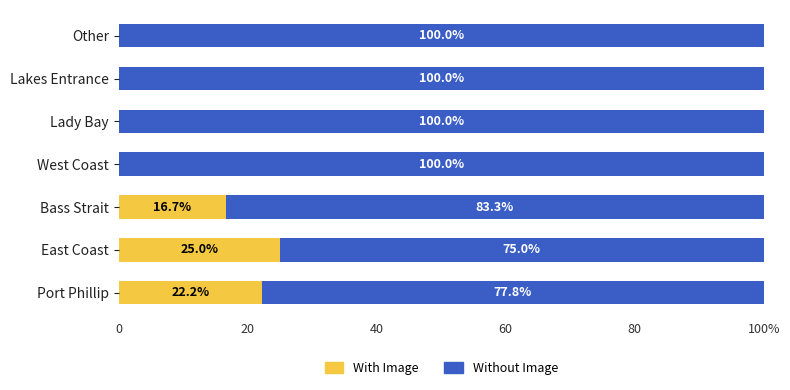

What are all the series names shown in the legend?

With Image, Without Image